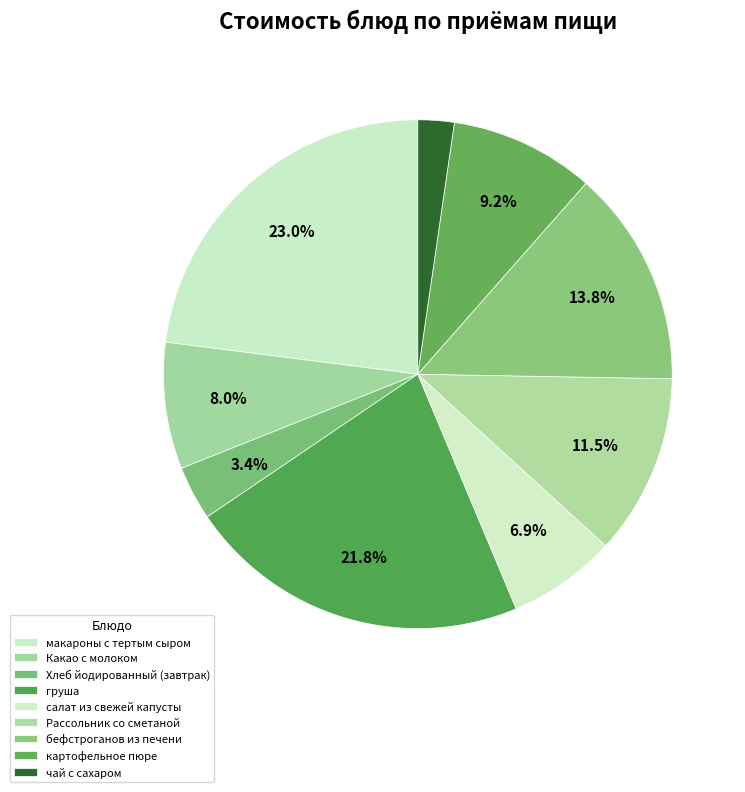

How many segments does this pie chart have?

9